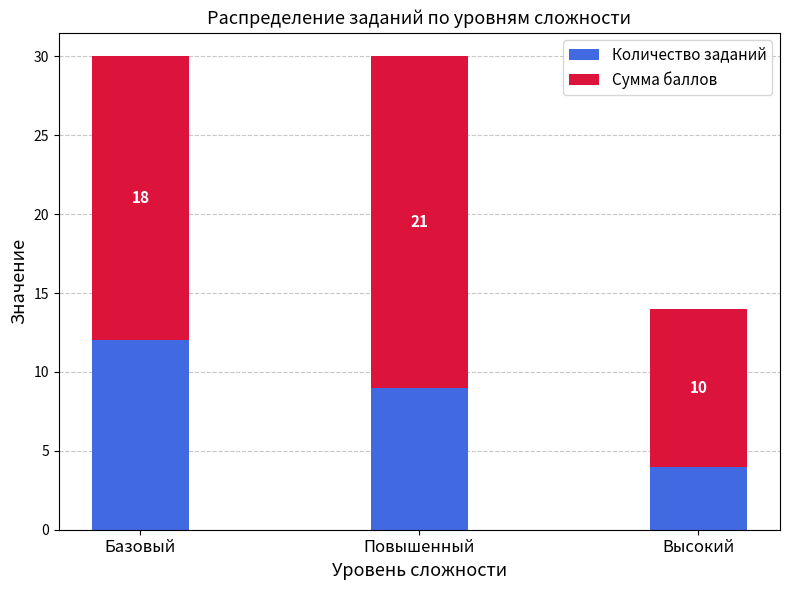

What is the minimum value for Количество заданий?

4